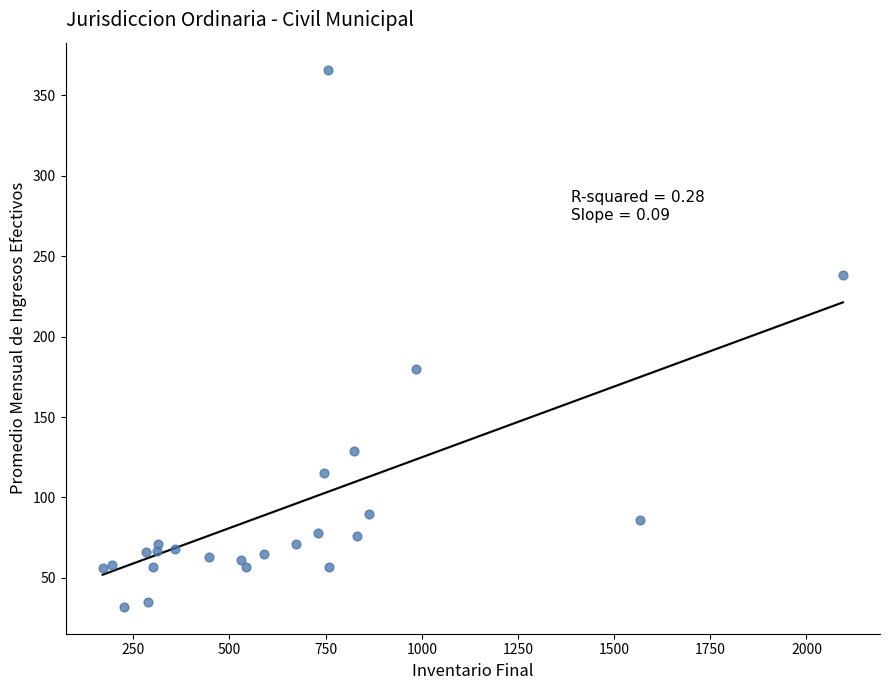

What Y value in the scatter plot is closest to 199?

180